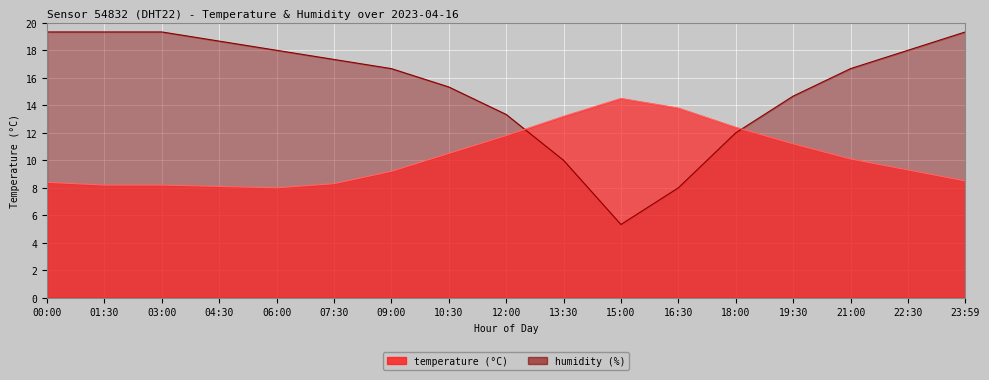

What is the smallest value displayed?

5.3